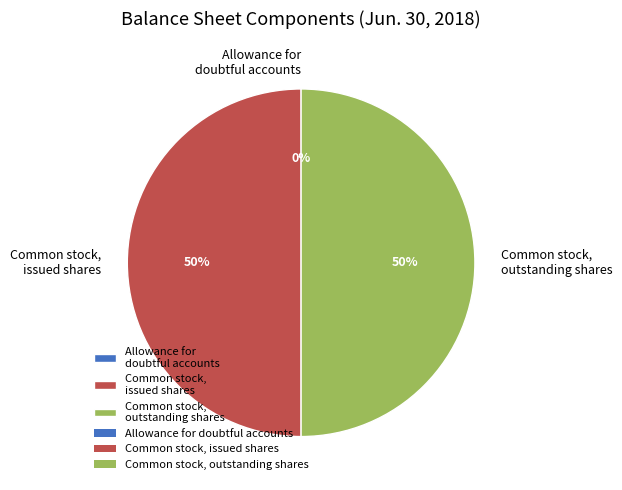

Is it true that Common stock, outstanding shares is 50% of the pie?

True